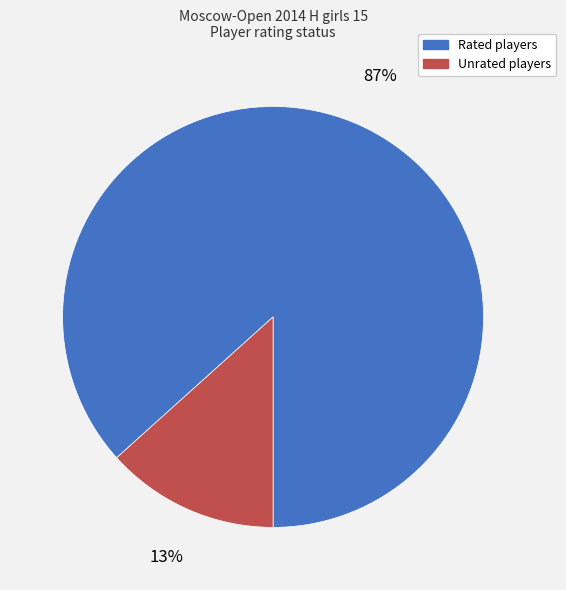

Do Rated players and Unrated players together represent more than half of the pie?

Yes